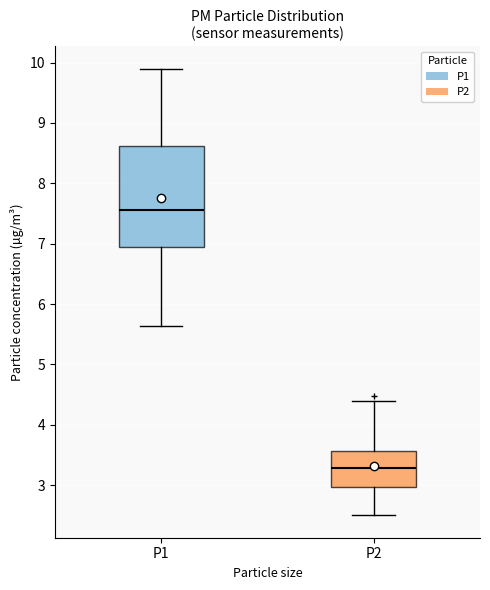

Reading left to right, transcribe this box plot: for each box, give where its median line is, the range the box spans, and where its two whiskers end, as read against the y-axis. The values are not printed on the chart, so give them approximately, as read against the axis.

P1: median 7.6, box 6.9 to 8.6, whiskers 5.6 to 9.9
P2: median 3.3, box 3.0 to 3.6, whiskers 2.5 to 4.4